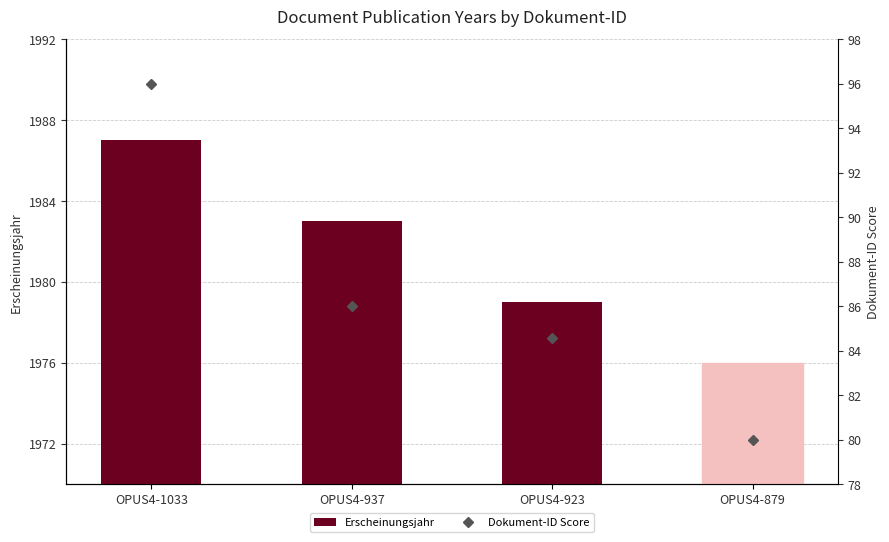

Is it true that Erscheinungsjahr equals 1979 at OPUS4-923?

True